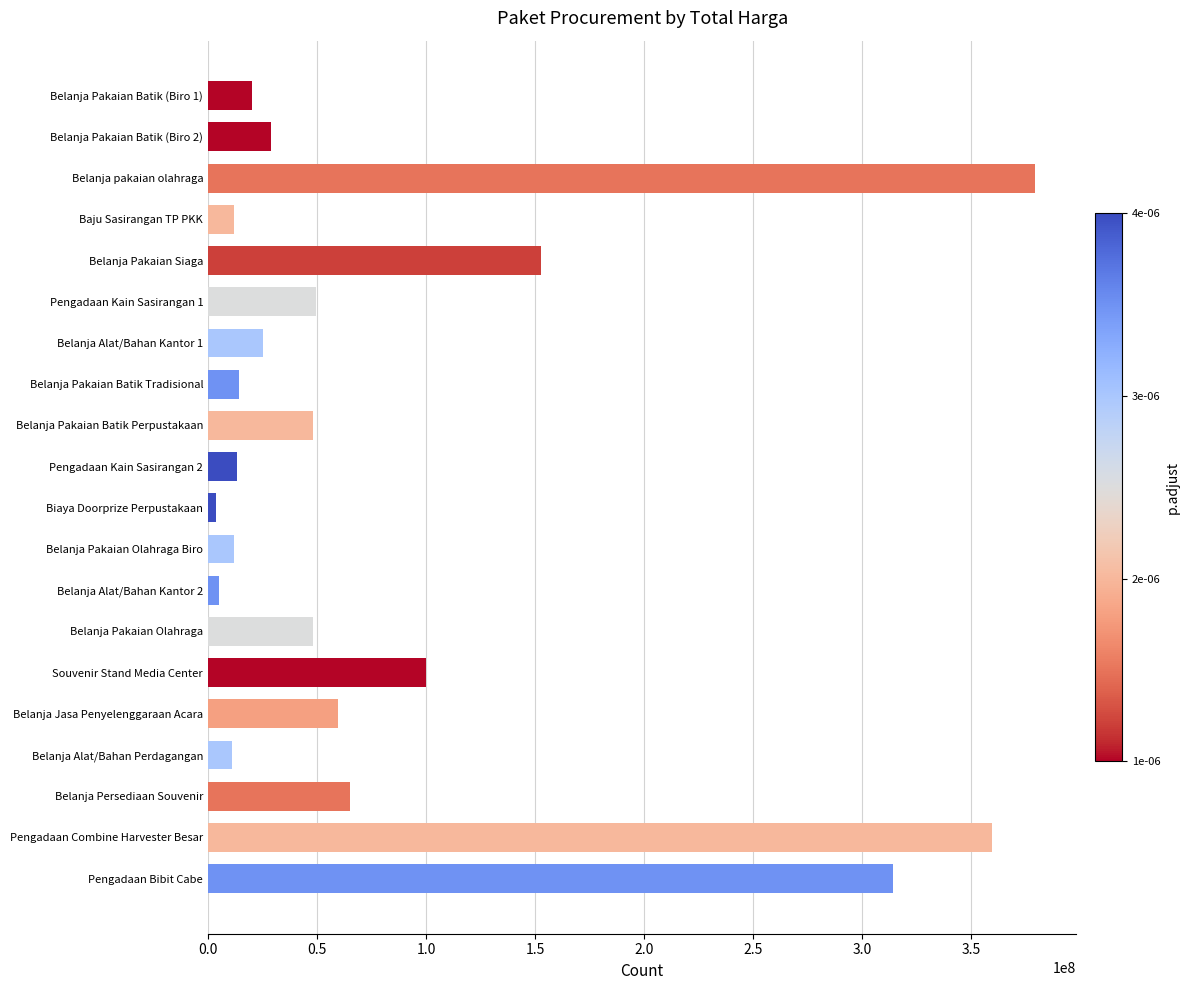

The value at Baju Sasirangan TP PKK is 12000000. True or false?

True